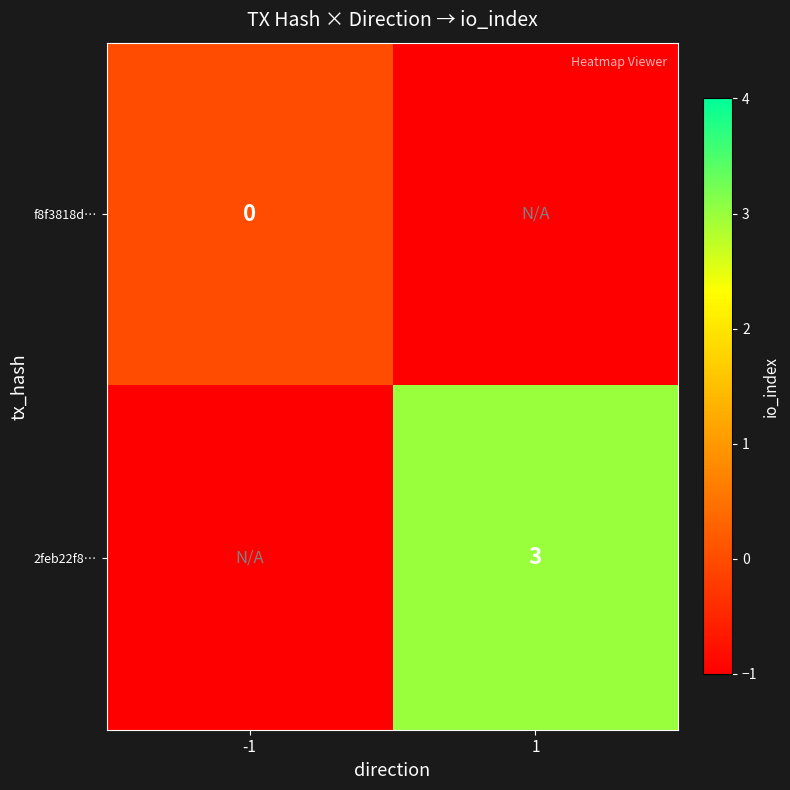

How many series are shown in this chart?

2